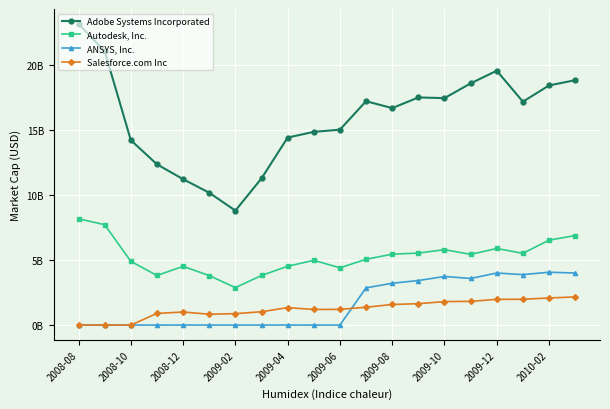

Is this an area chart (filled region under the line)?

No